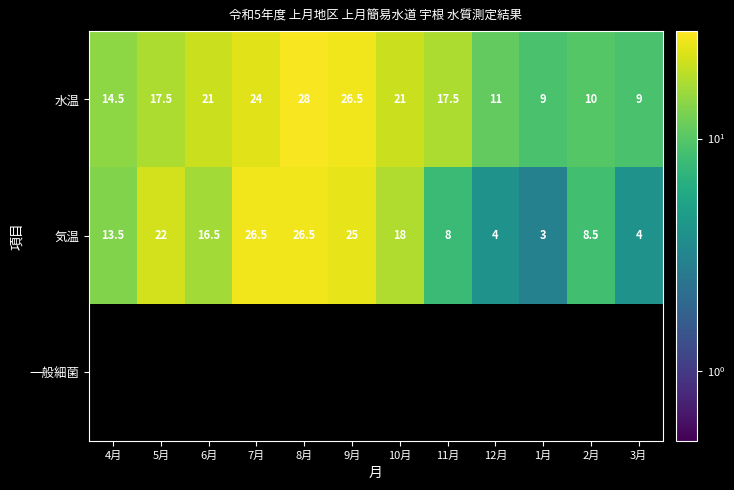

What is the sum of all 水温 values?

209.0